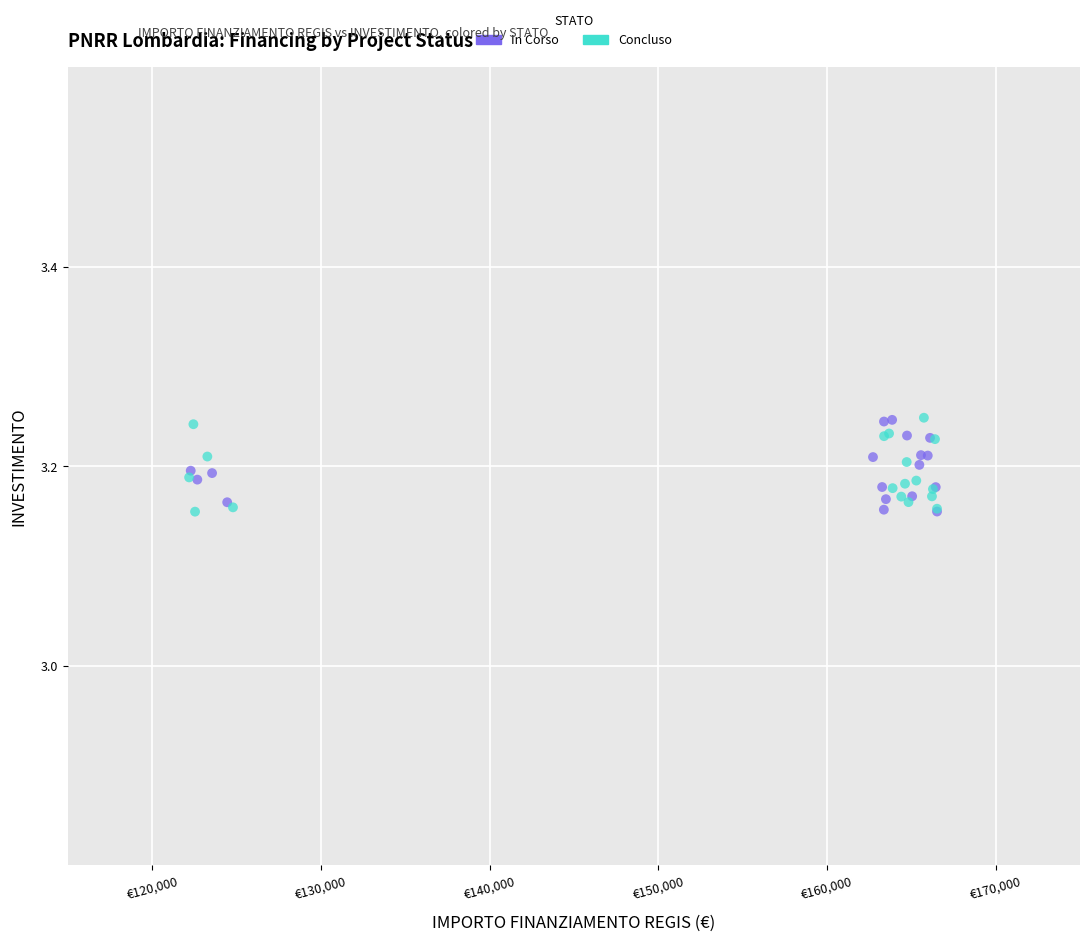

What are all the series names shown in the legend?

In Corso, Concluso